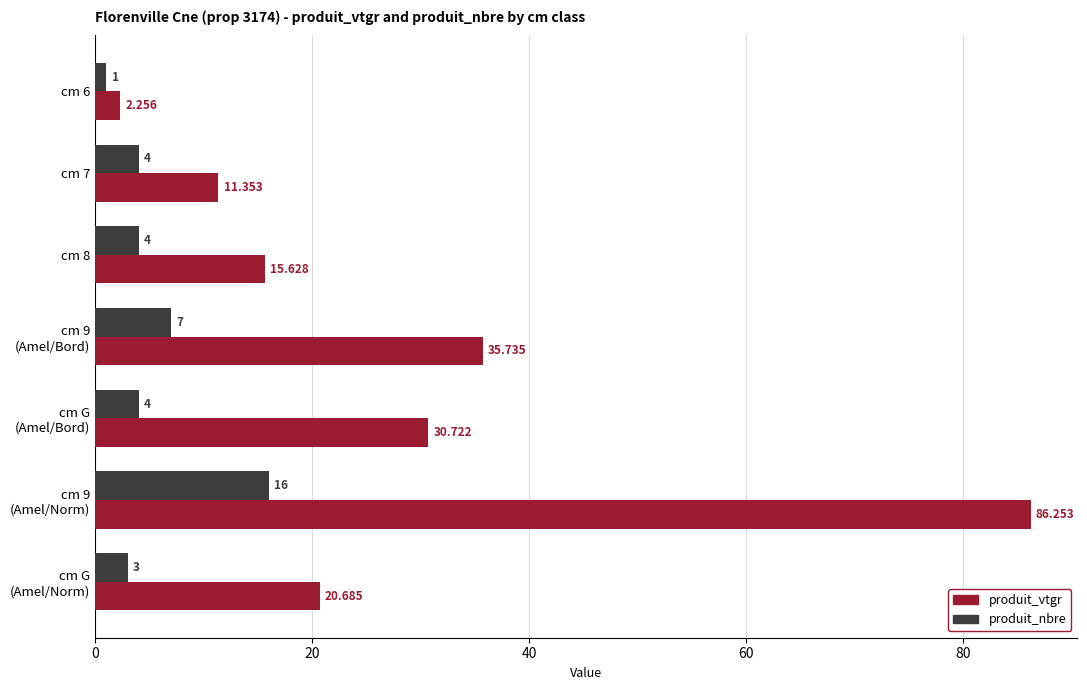

Rank the categories by produit_vtgr value from highest to lowest.

cm 9
(Amel/Norm), cm 9
(Amel/Bord), cm G
(Amel/Bord), cm G
(Amel/Norm), cm 8, cm 7, cm 6